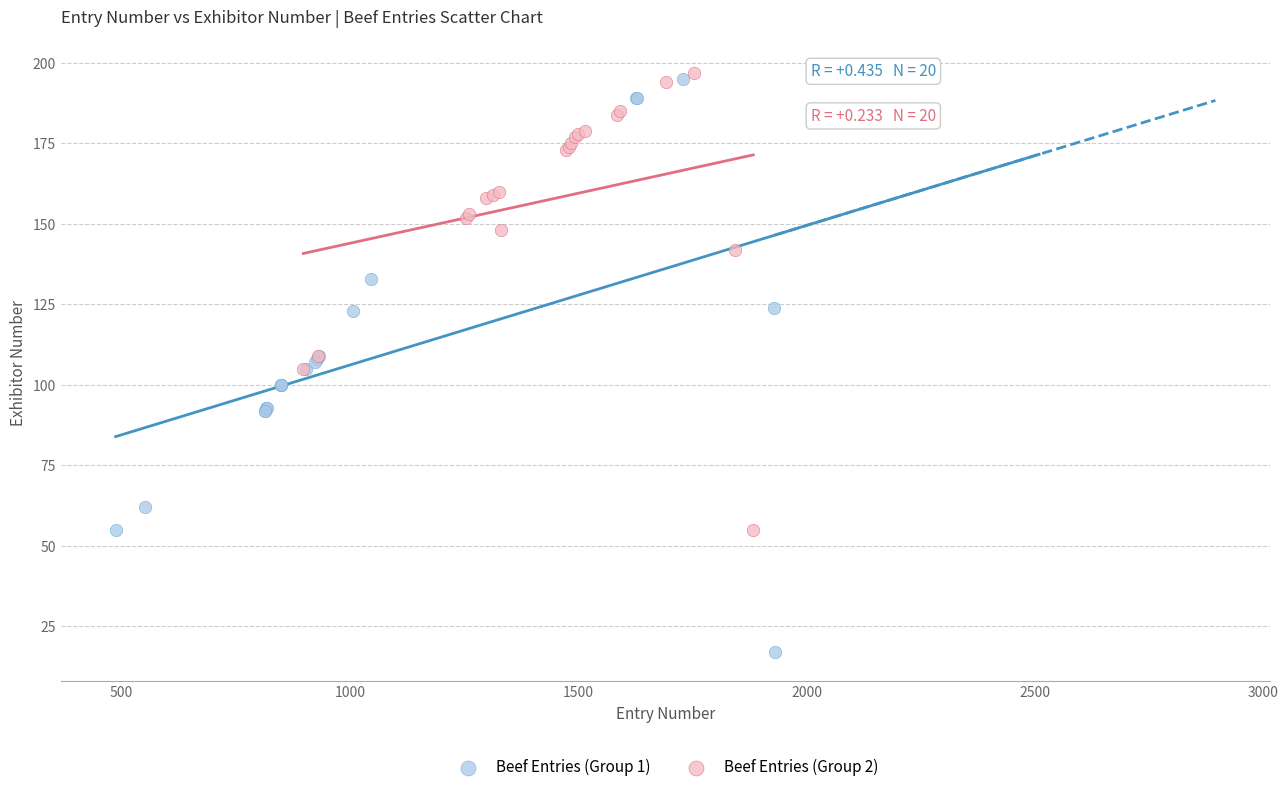

Which series has the largest Y range (max minus min)?

Beef Entries (Group 1)